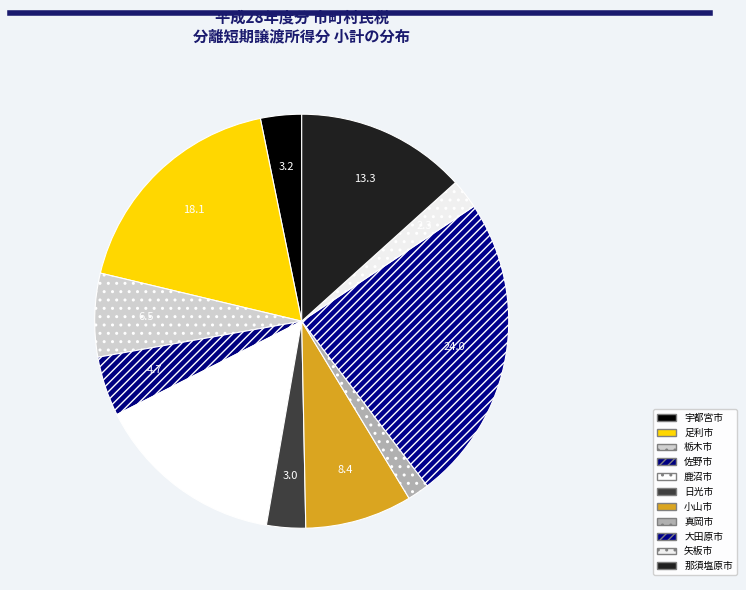

How many segments does this pie chart have?

11